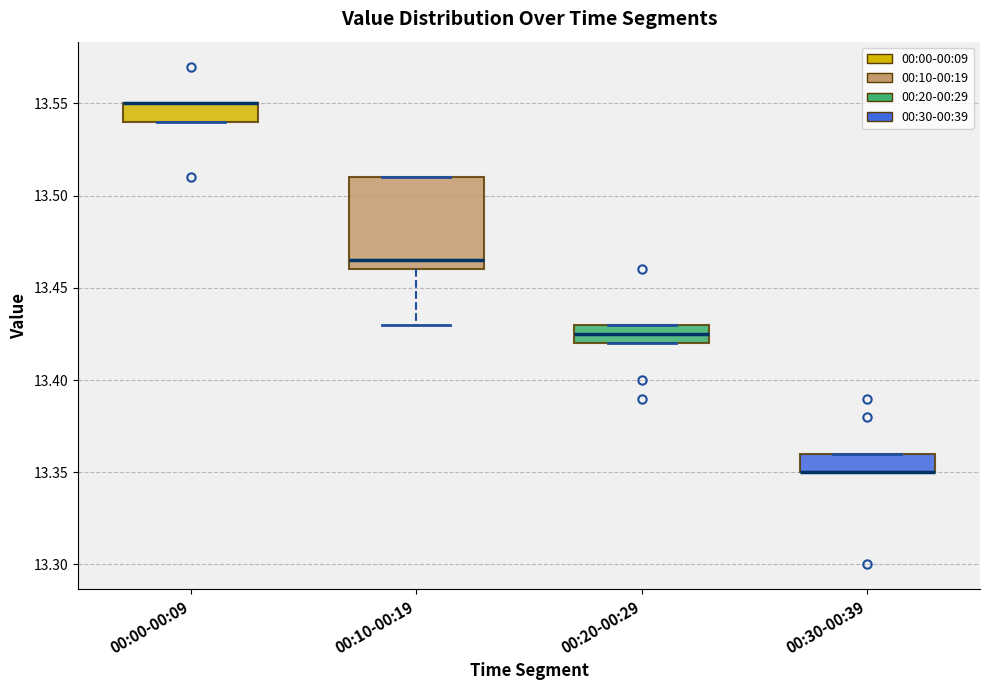

Comparing the boxes themselves (not the whiskers), which one is the tallest?

00:10-00:19